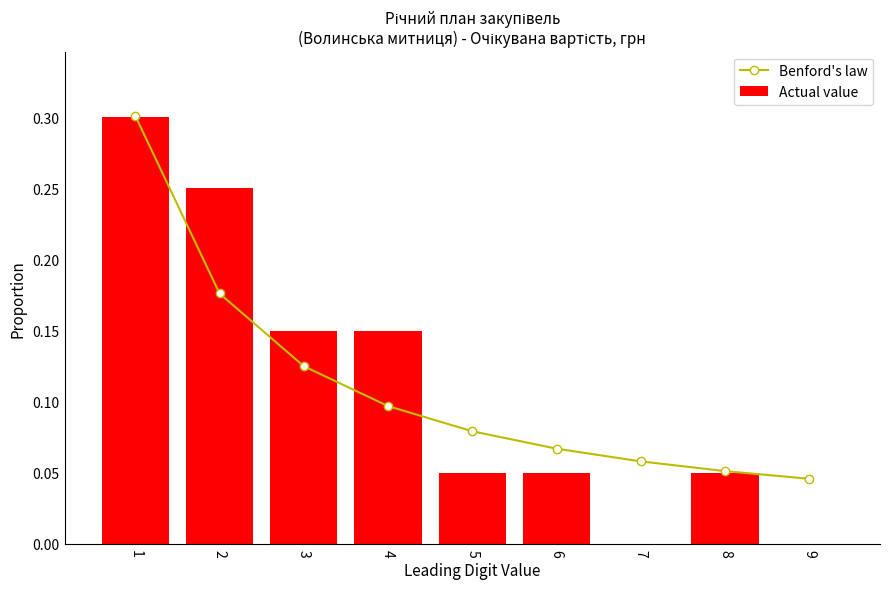

Reading left to right, transcribe all the data shown in this chart.

Benford's law: 0.3	0.2	0.1	0.1	0.1	0.1	0.1	0.1	0.0
Actual value: 0.3	0.2	0.1	0.1	0.1	0.1	0.0	0.1	0.0